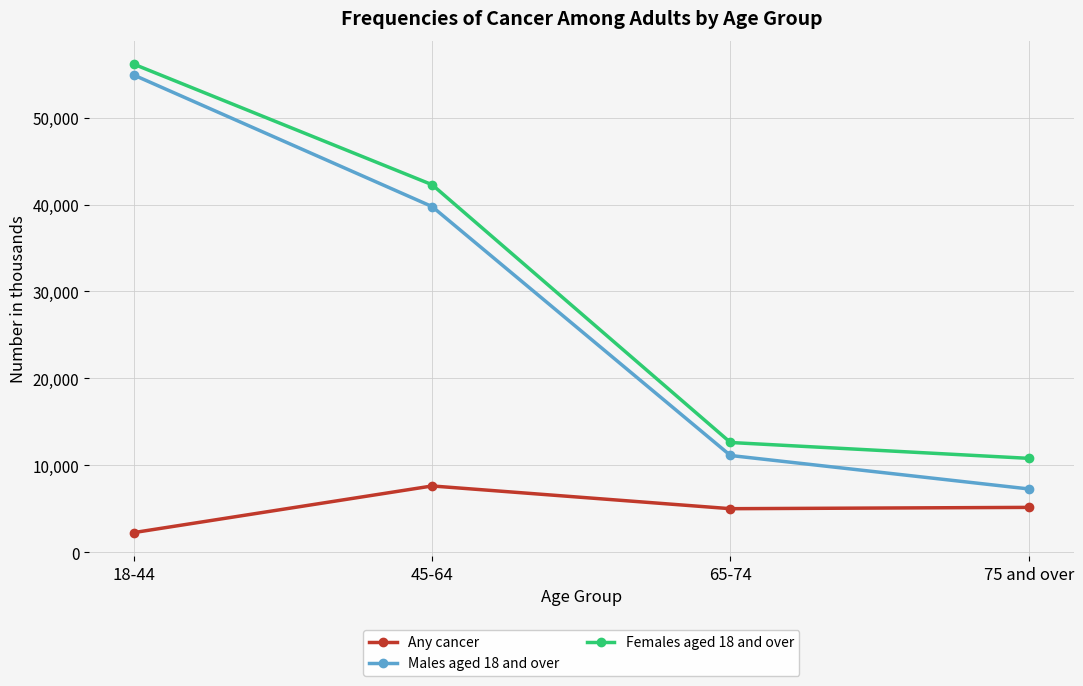

True or false: Any cancer and Females aged 18 and over intersect in this chart.

False